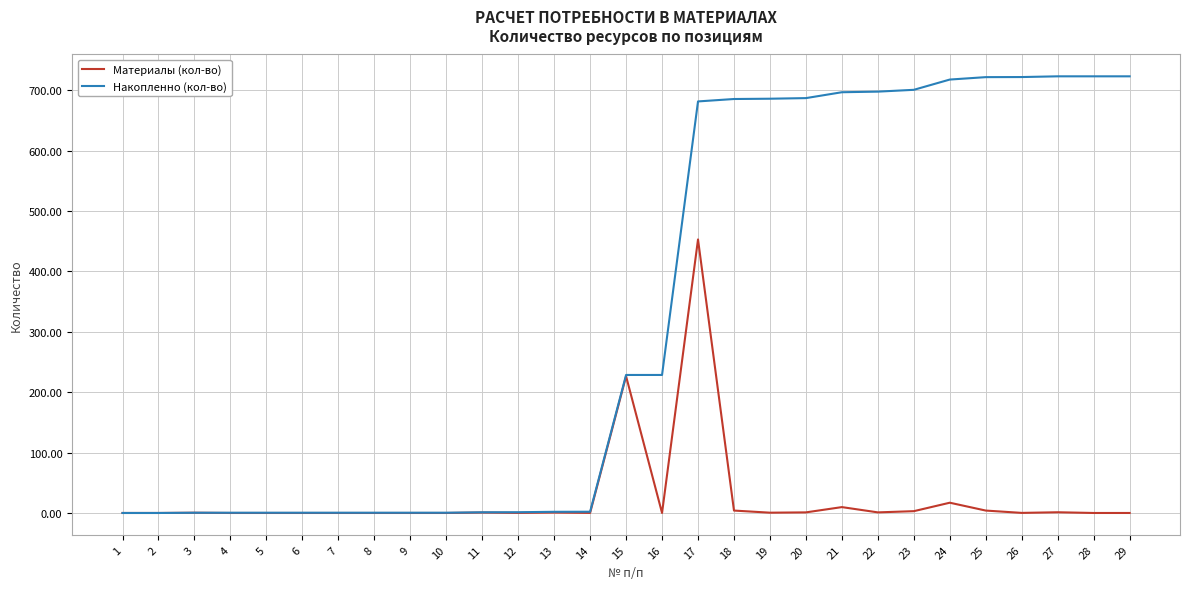

Rank the series by their maximum value, from highest to lowest.

Накопленно (кол-во), Материалы (кол-во)